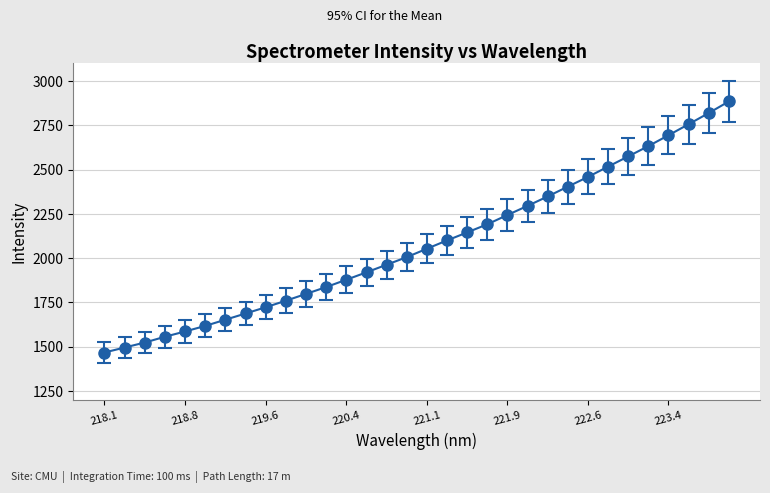

What is the difference between the maximum and minimum values?

1416.0